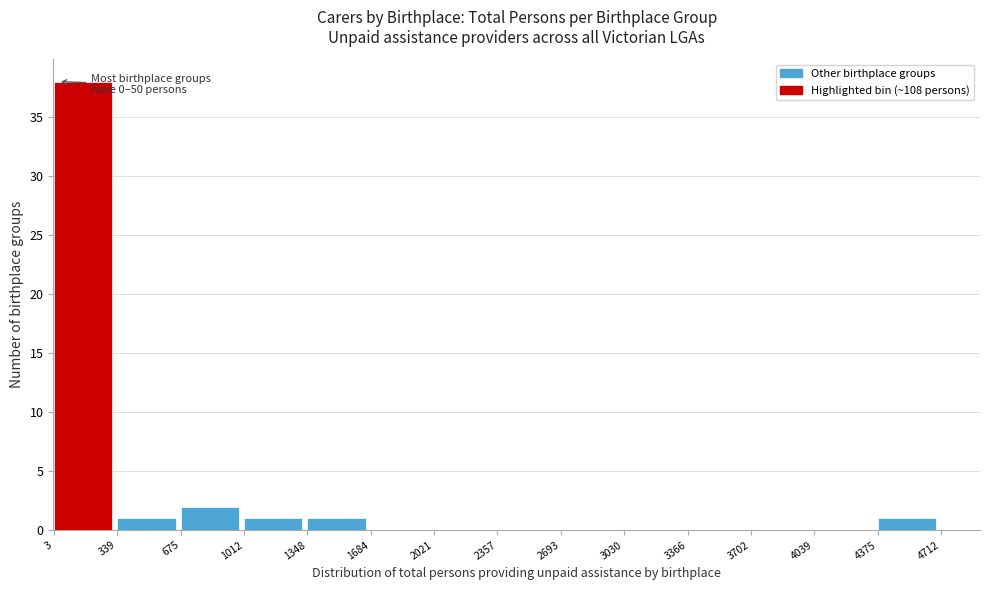

Which range on the x-axis has the tallest bar?

3 to 339